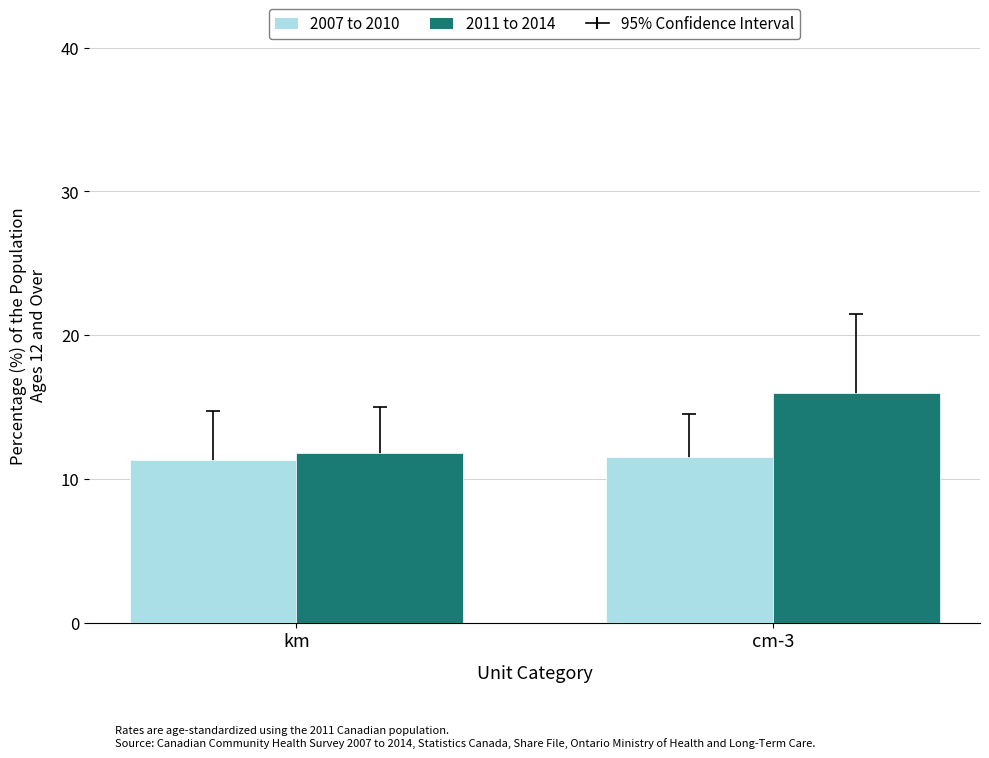

What is the value of the 2007 to 2010 bar at the 2nd from the left?

11.5